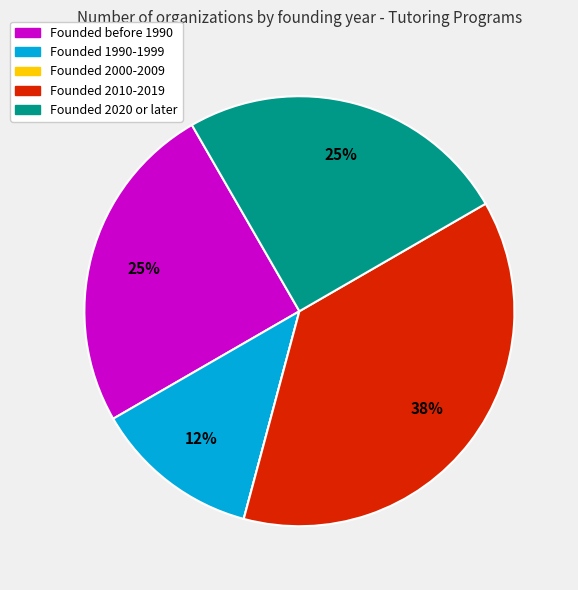

Does any single category account for the majority?

No